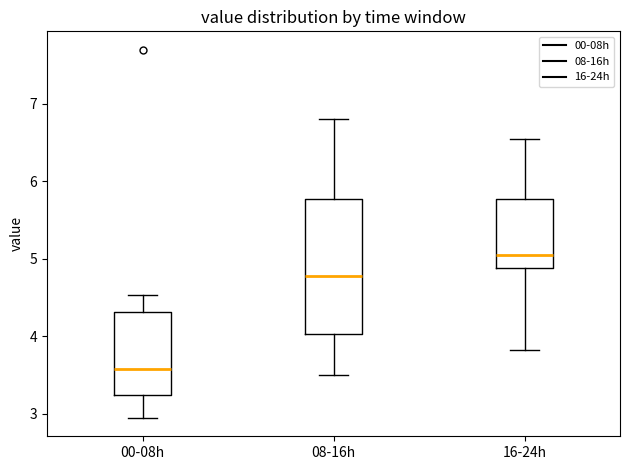

Reading left to right, transcribe this box plot: for each box, give where its median line is, the range the box spans, and where its two whiskers end, as read against the y-axis. The values are not printed on the chart, so give them approximately, as read against the axis.

00-08h: median 3.6, box 3.3 to 4.3, whiskers 3.0 to 4.5
08-16h: median 4.8, box 4.0 to 5.8, whiskers 3.5 to 6.8
16-24h: median 5.1, box 4.9 to 5.8, whiskers 3.8 to 6.6